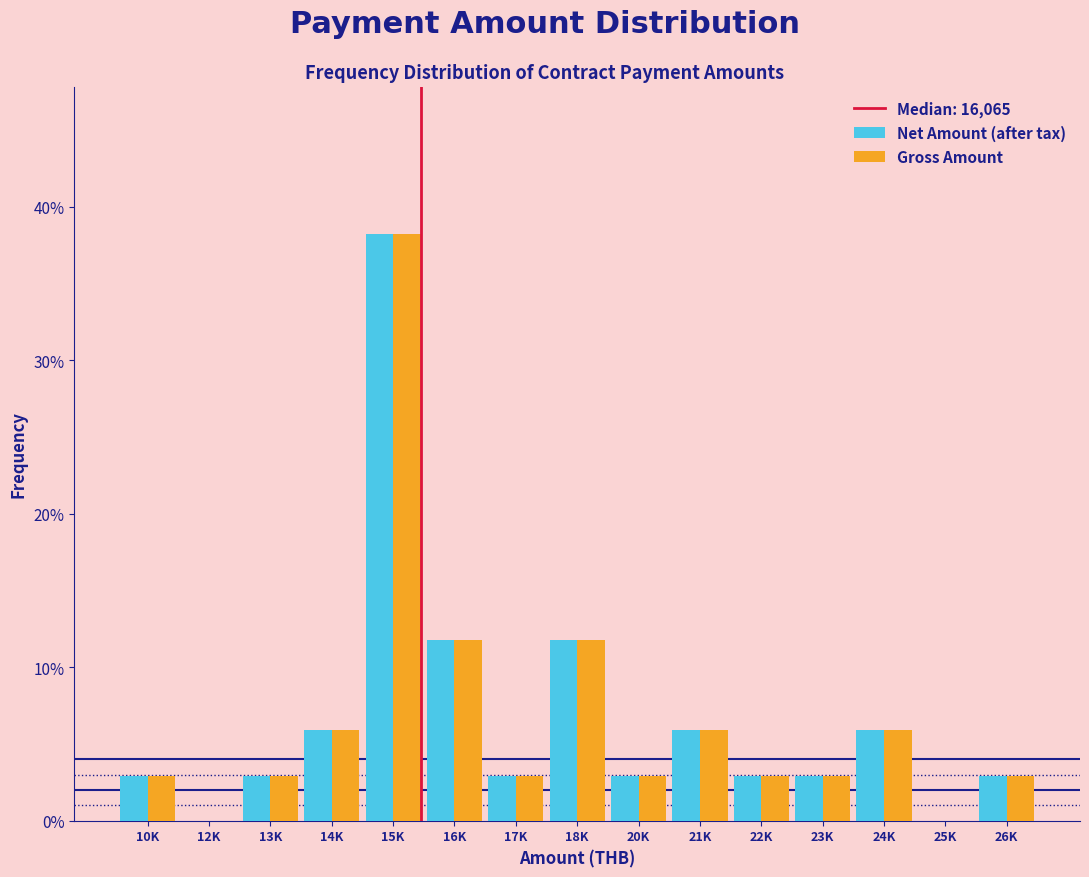

Reading right to left, what are all the values shown in this chart?

Net Amount (after tax): 26K=2.9	25K=0.0	24K=5.9	23K=2.9	22K=2.9	21K=5.9	20K=2.9	18K=11.8	17K=2.9	16K=11.8	15K=38.2	14K=5.9	13K=2.9	12K=0.0	10K=2.9
Gross Amount: 26K=2.9	25K=0.0	24K=5.9	23K=2.9	22K=2.9	21K=5.9	20K=2.9	18K=11.8	17K=2.9	16K=11.8	15K=38.2	14K=5.9	13K=2.9	12K=0.0	10K=2.9